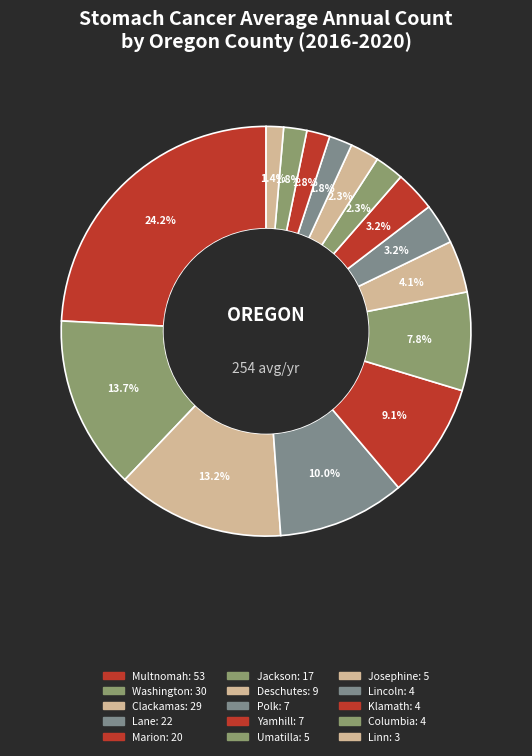

How many slices are in this pie chart?

15